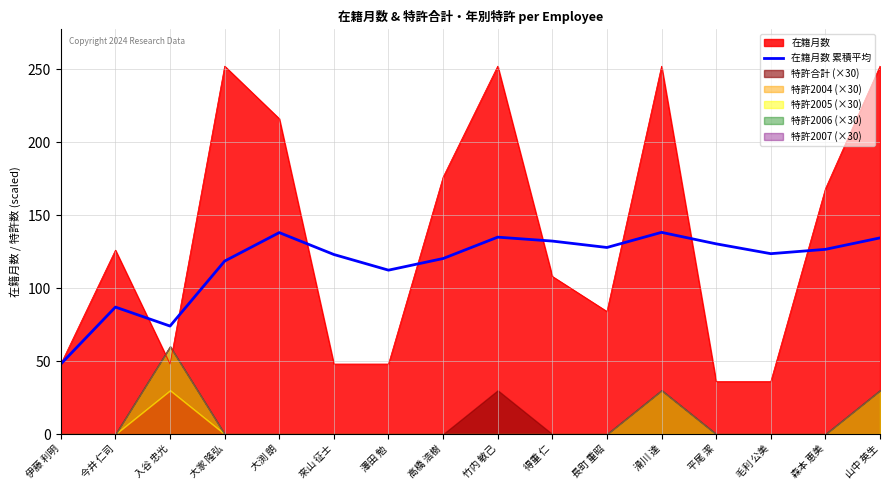

What is the sum of all values?

1868.9